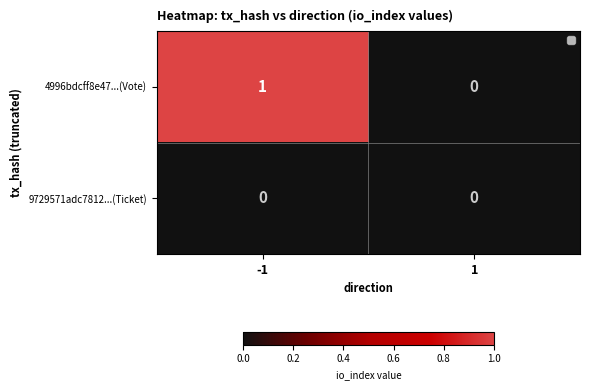

The 4996bdcff8e47...(Vote) series shows 1 at -1. True or false?

True